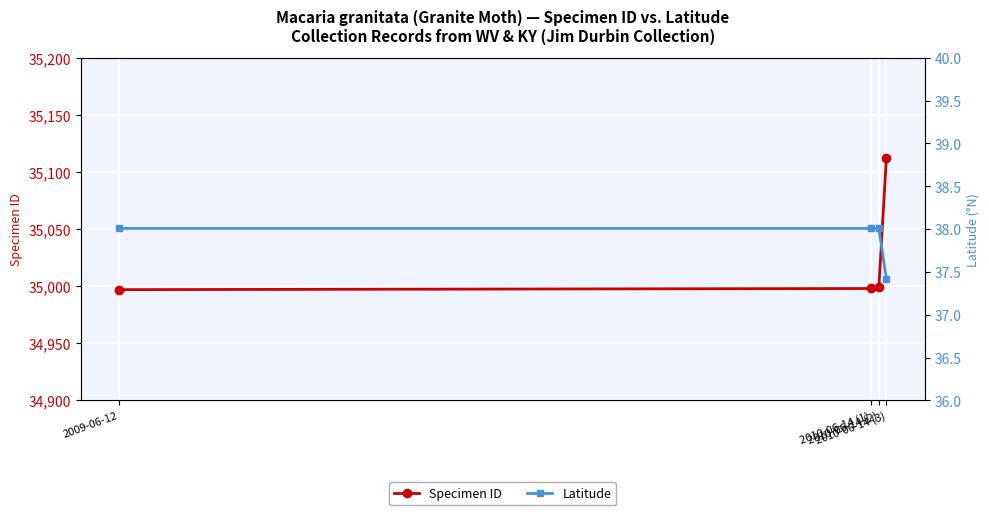

What is the sum of all Latitude values?

151.4